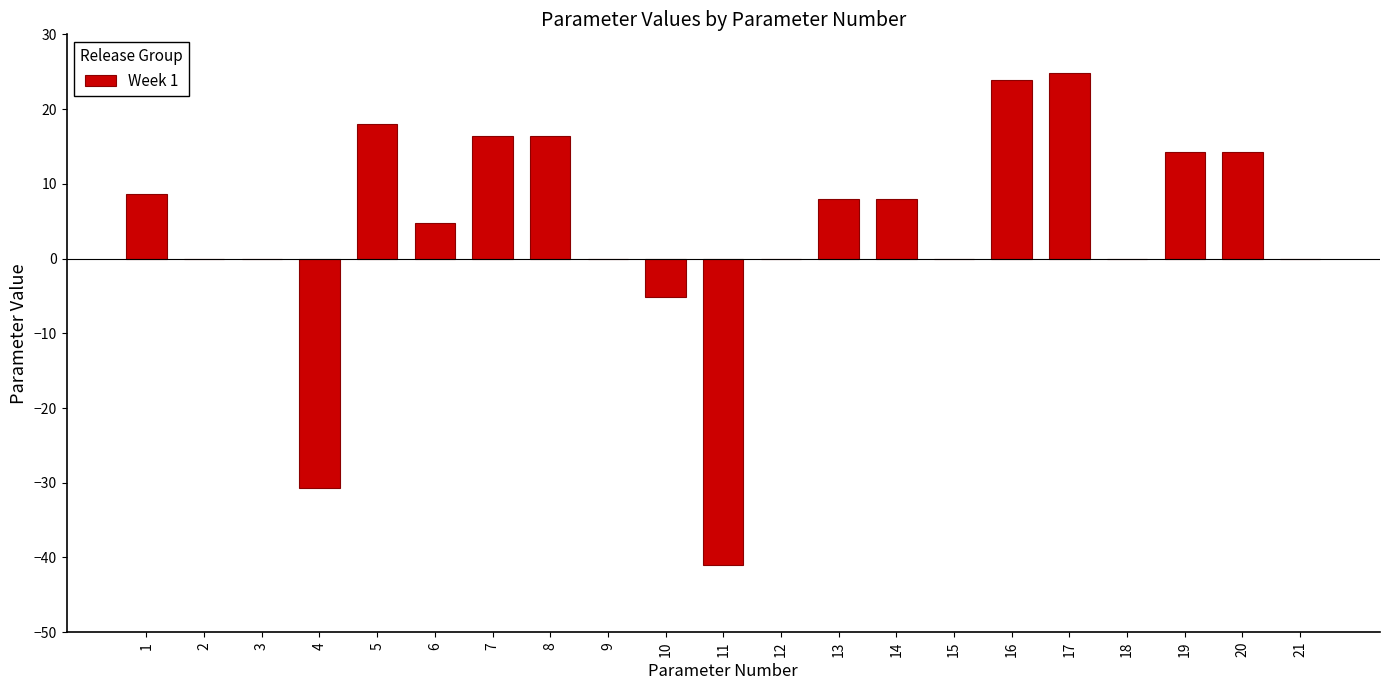

What is the sum of the values at 5 and 15?

18.0